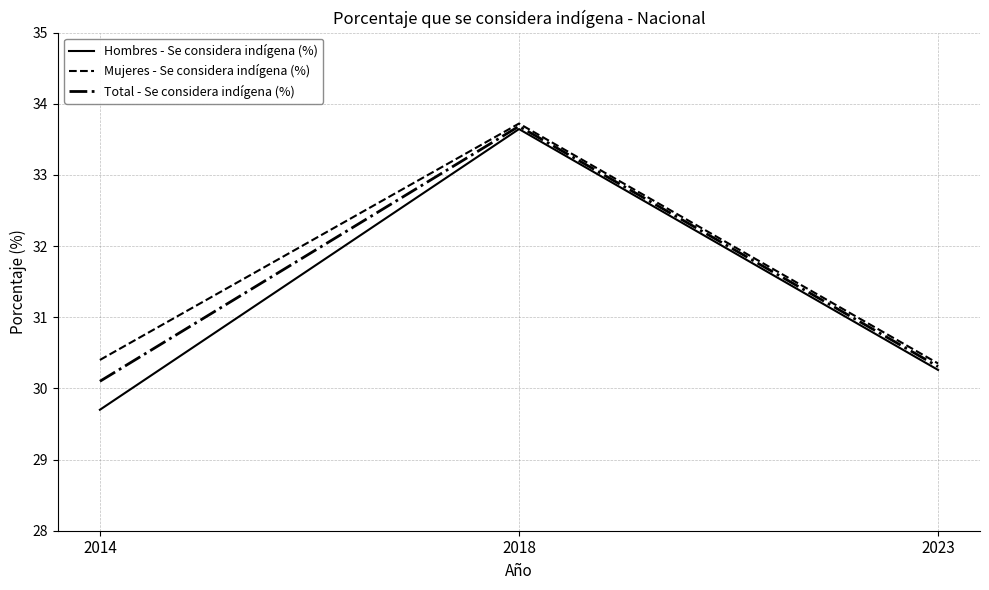

Where is Total - Se considera indígena (%) nearest to the value 31?

2023